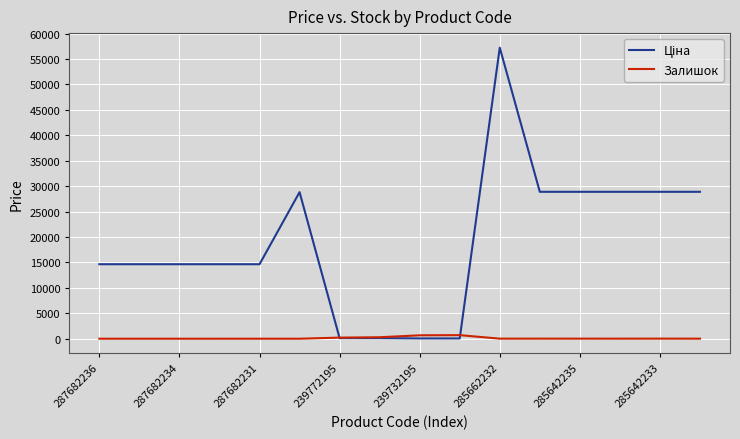

What is the greatest value displayed?

57235.5